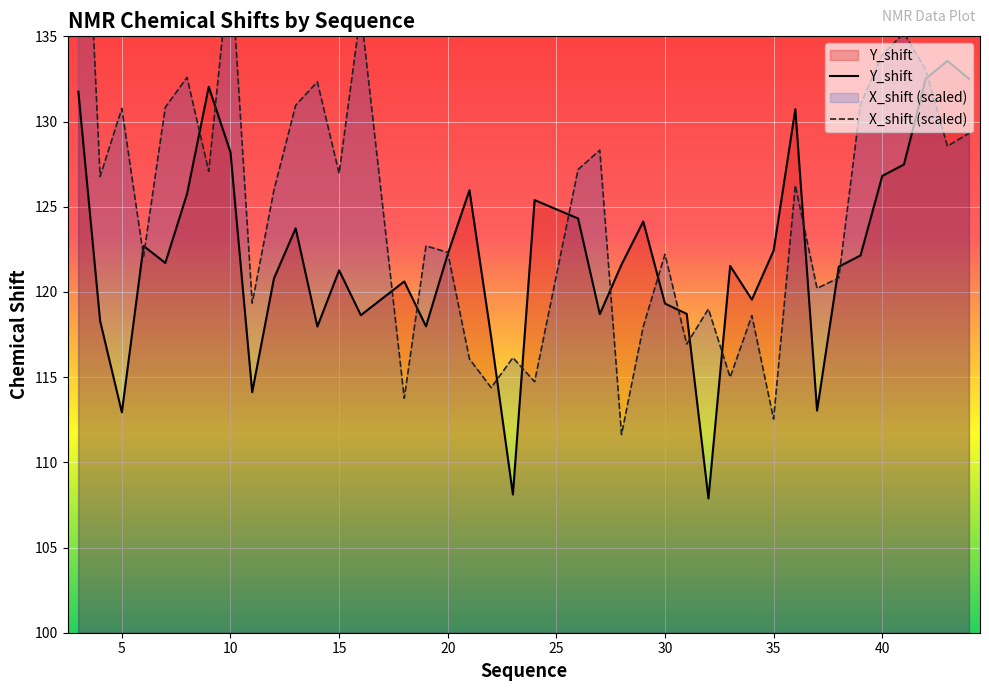

Rank the series at 41 from lowest to highest value.

Y_shift, X_shift